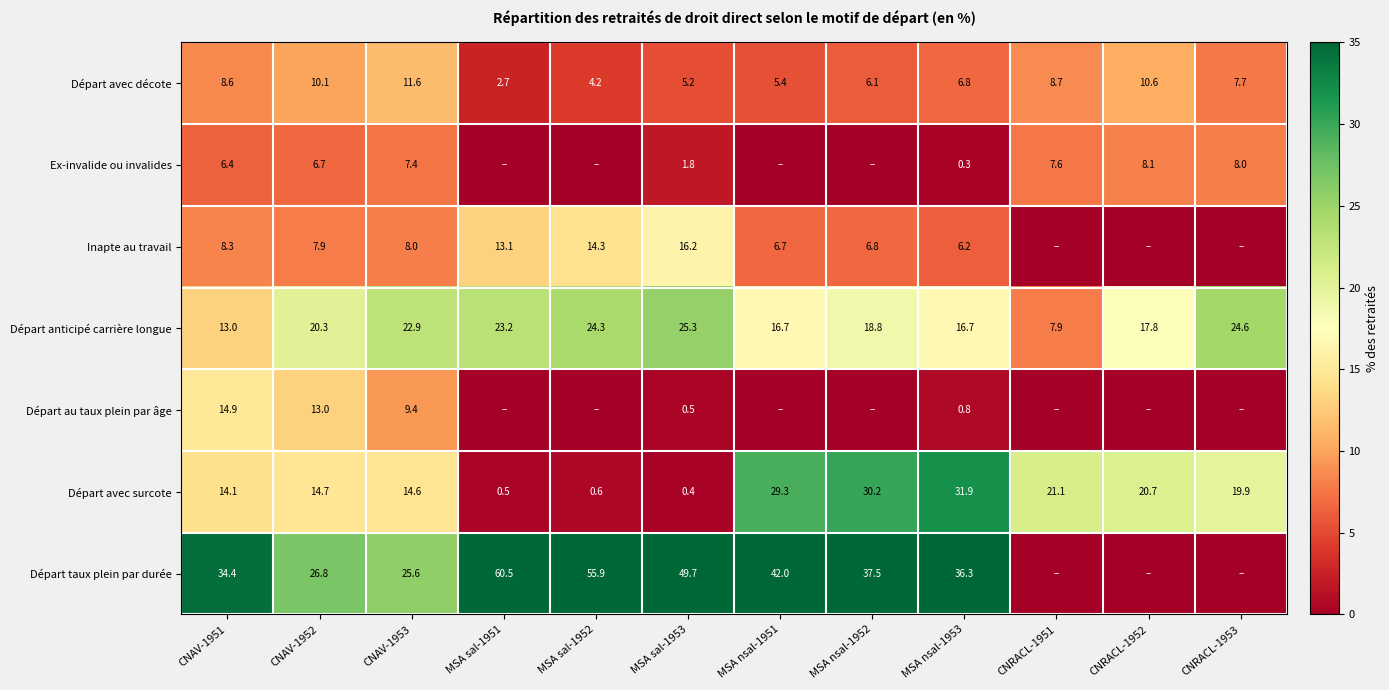

Read the Départ anticipé carrière longue value at CNAV-1952.

20.3